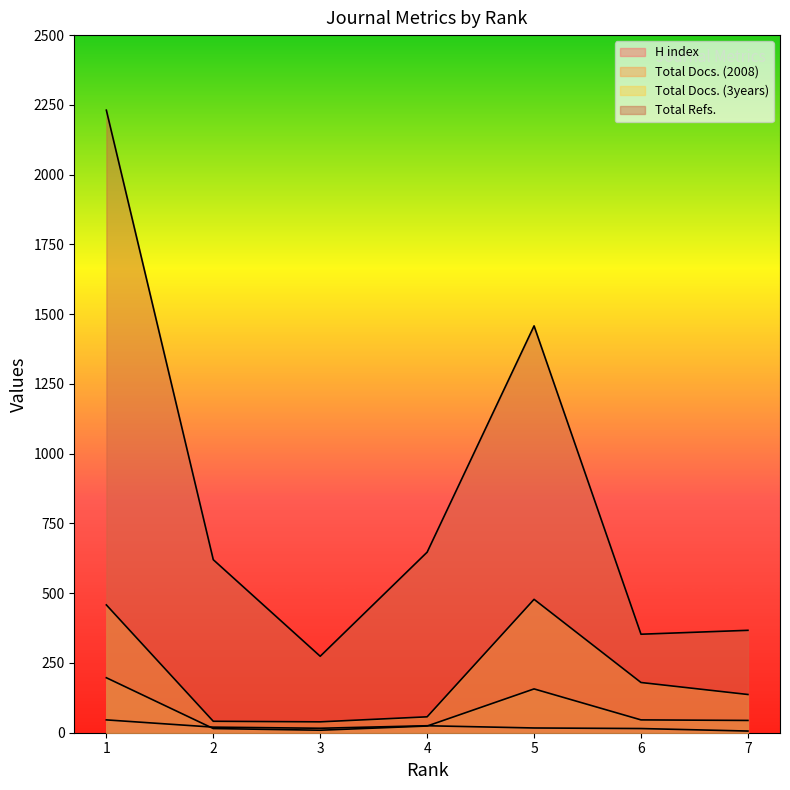

Count the number of categories in the chart.

7